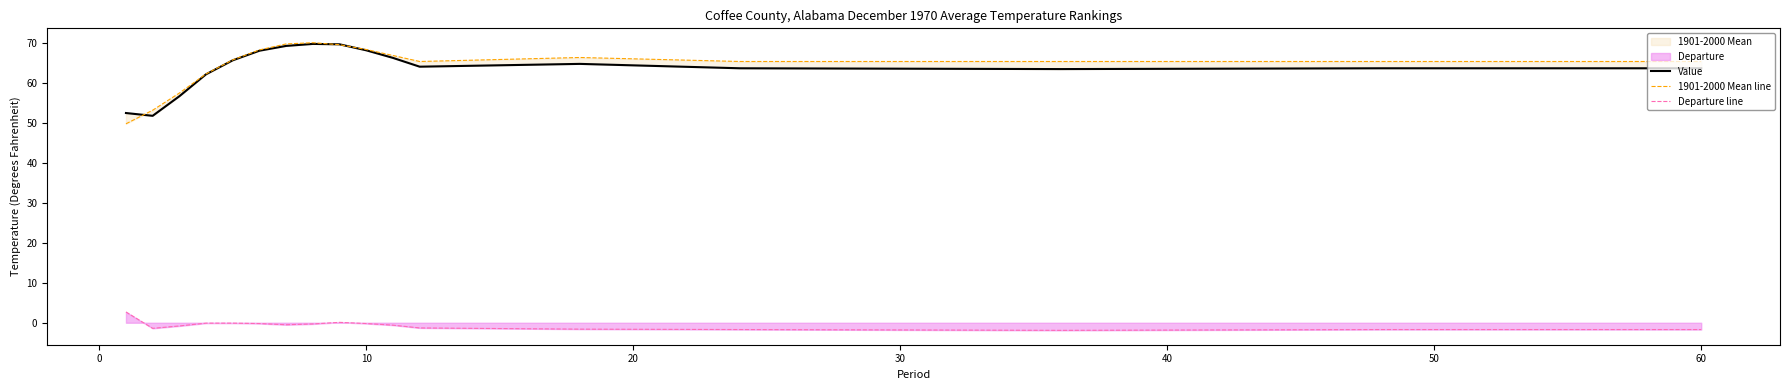

Is this an area chart (filled region under the line)?

No